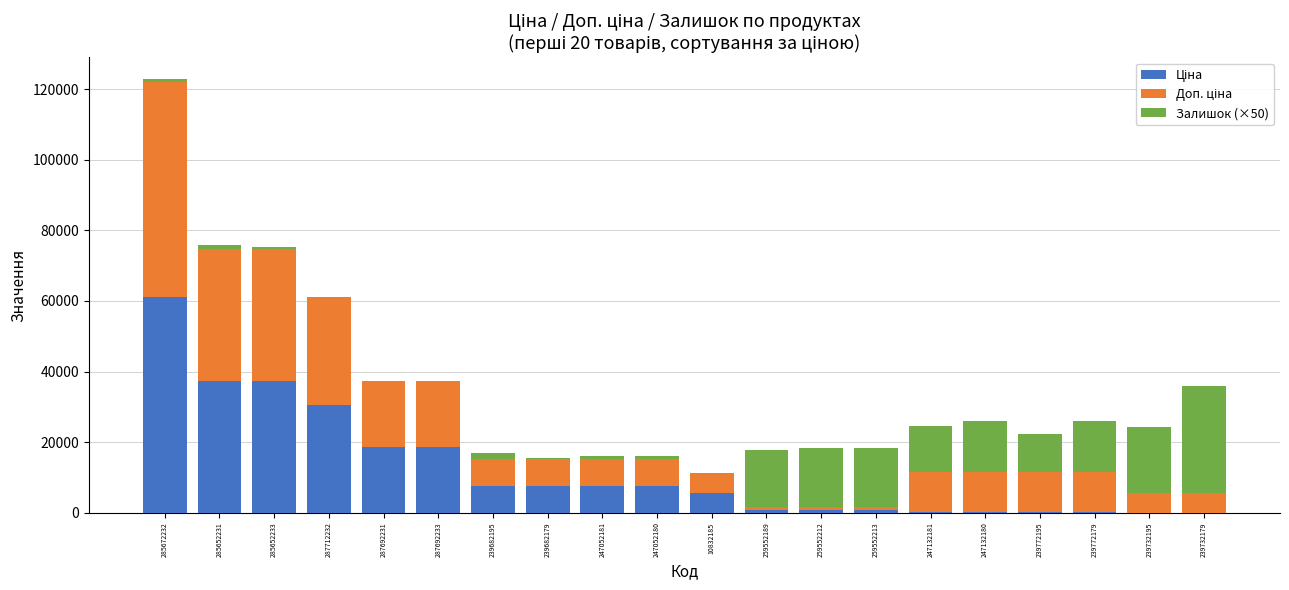

At which category is the sum across all series the highest?

285672232